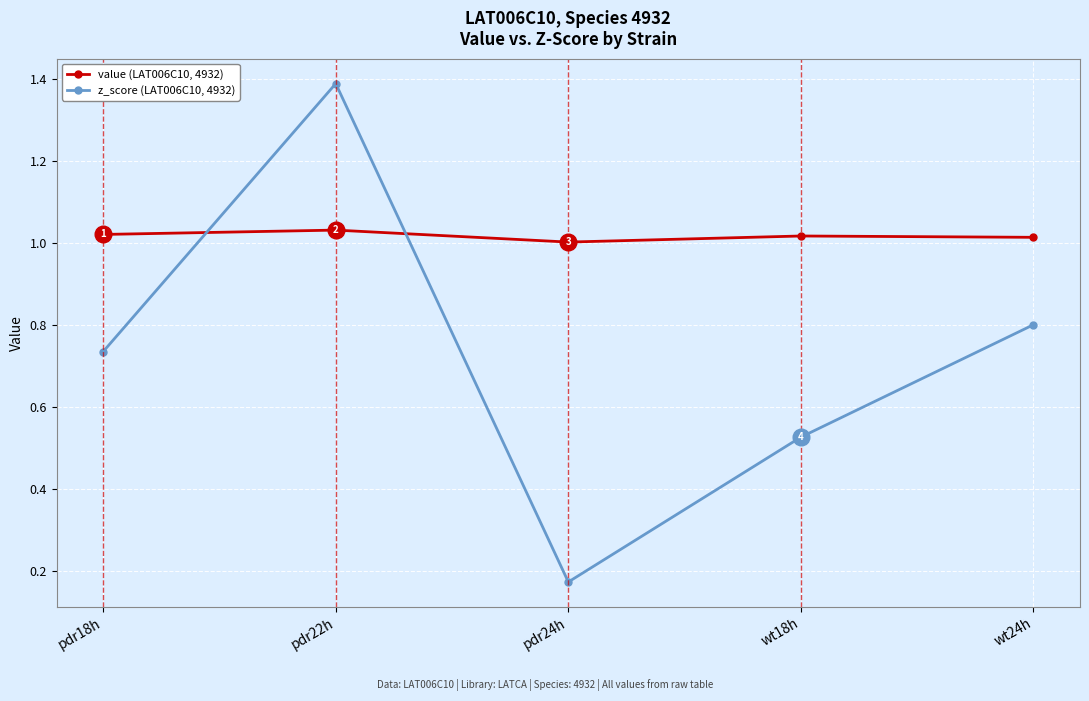

List the series in order of their overall mean, highest first.

value (LAT006C10, 4932), z_score (LAT006C10, 4932)